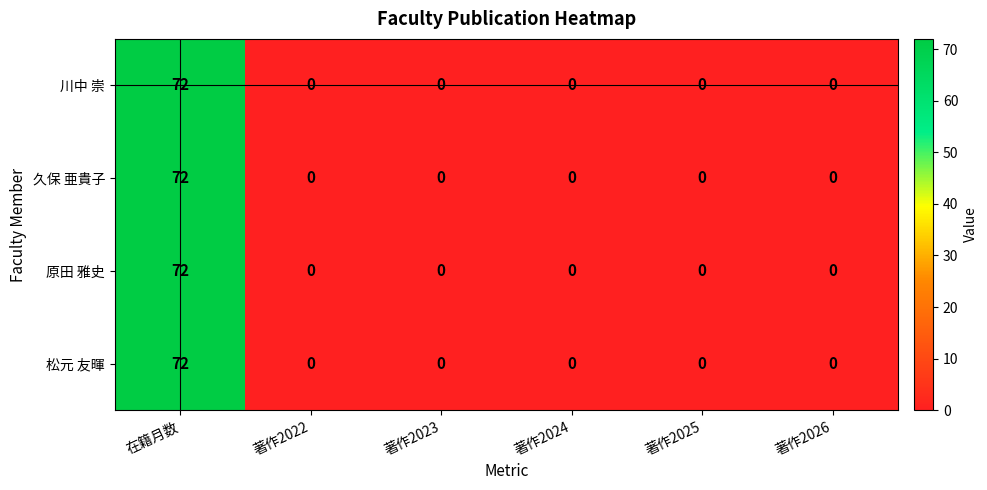

The 原田 雅史 series shows -28 at 著作2024. True or false?

False